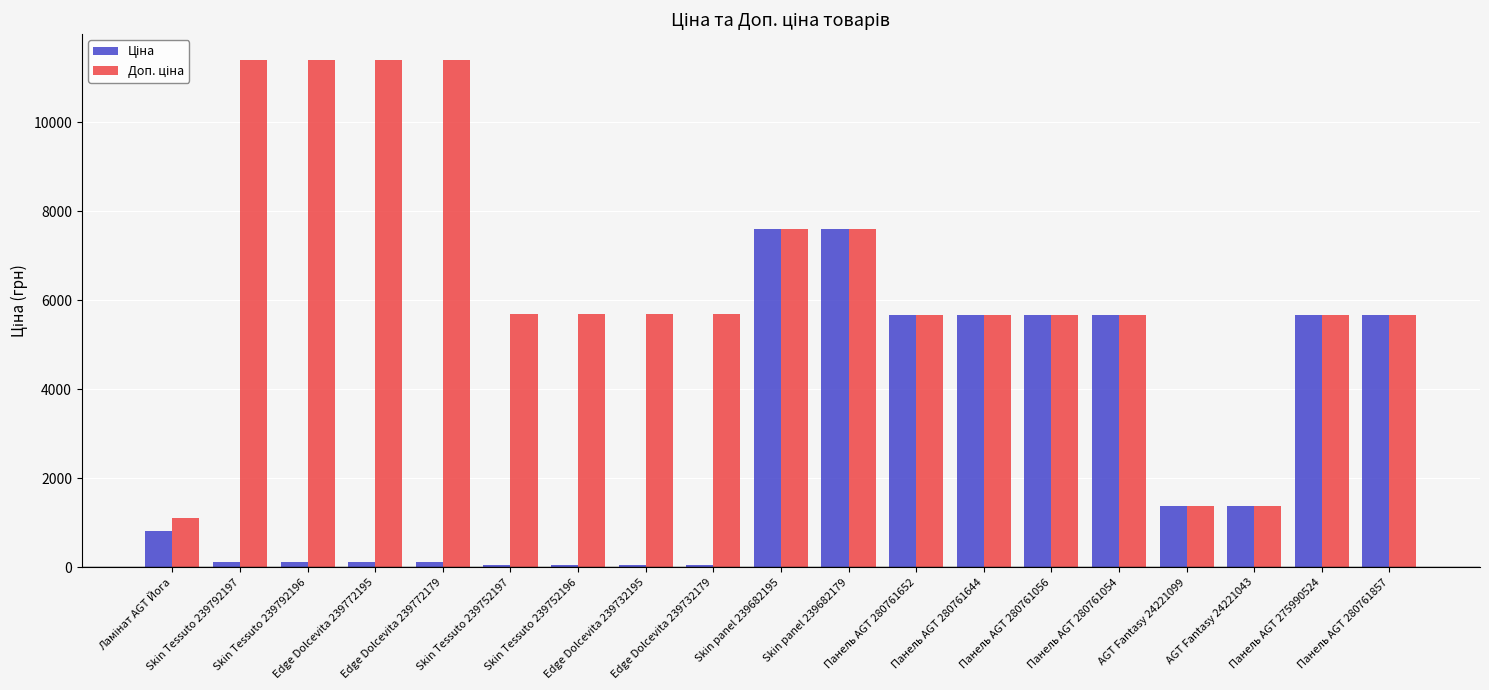

Reading left to right, what are all the values shown in this chart?

Ціна: Ламінат AGT Йога=818.5	Skin Tessuto 239792197=114.1	Skin Tessuto 239792196=114.1	Edge Dolcevita 239772195=114.1	Edge Dolcevita 239772179=114.1	Skin Tessuto 239752197=57.0	Skin Tessuto 239752196=57.0	Edge Dolcevita 239732195=57.0	Edge Dolcevita 239732179=57.0	Skin panel 239682195=7596.5	Skin panel 239682179=7596.5	Панель AGT 280761652=5673.8	Панель AGT 280761644=5673.8	Панель AGT 280761056=5673.8	Панель AGT 280761054=5673.8	AGT Fantasy 24221099=1375.4	AGT Fantasy 24221043=1375.4	Панель AGT 275990524=5673.8	Панель AGT 280761857=5673.8
Доп. ціна: Ламінат AGT Йога=1109.2	Skin Tessuto 239792197=11410.0	Skin Tessuto 239792196=11410.0	Edge Dolcevita 239772195=11410.0	Edge Dolcevita 239772179=11410.0	Skin Tessuto 239752197=5705.0	Skin Tessuto 239752196=5705.0	Edge Dolcevita 239732195=5705.0	Edge Dolcevita 239732179=5705.0	Skin panel 239682195=7596.5	Skin panel 239682179=7596.5	Панель AGT 280761652=5673.8	Панель AGT 280761644=5673.8	Панель AGT 280761056=5673.8	Панель AGT 280761054=5673.8	AGT Fantasy 24221099=1375.0	AGT Fantasy 24221043=1375.0	Панель AGT 275990524=5673.8	Панель AGT 280761857=5673.8